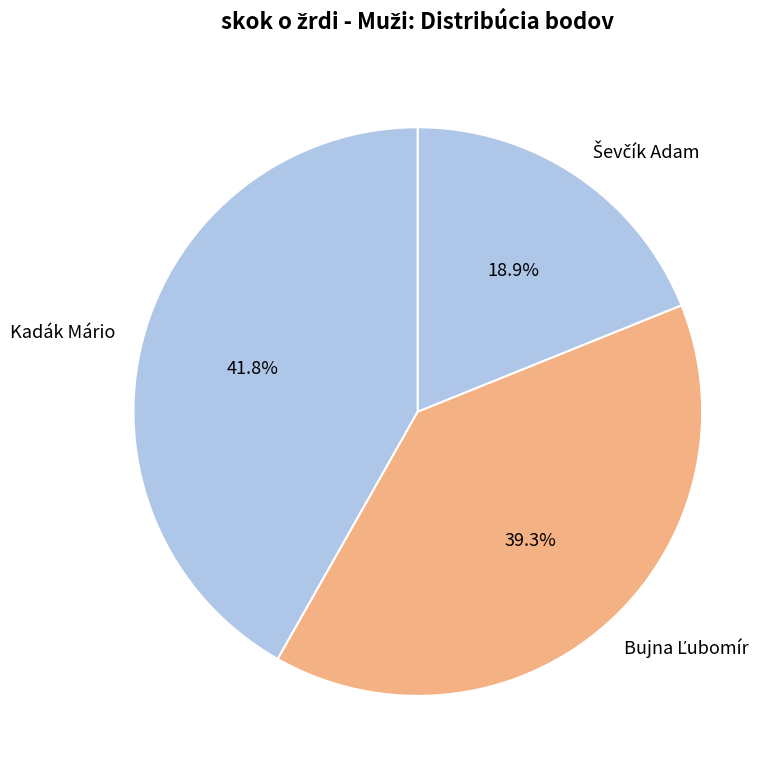

Does Kadák Mário represent more than half of the total?

No